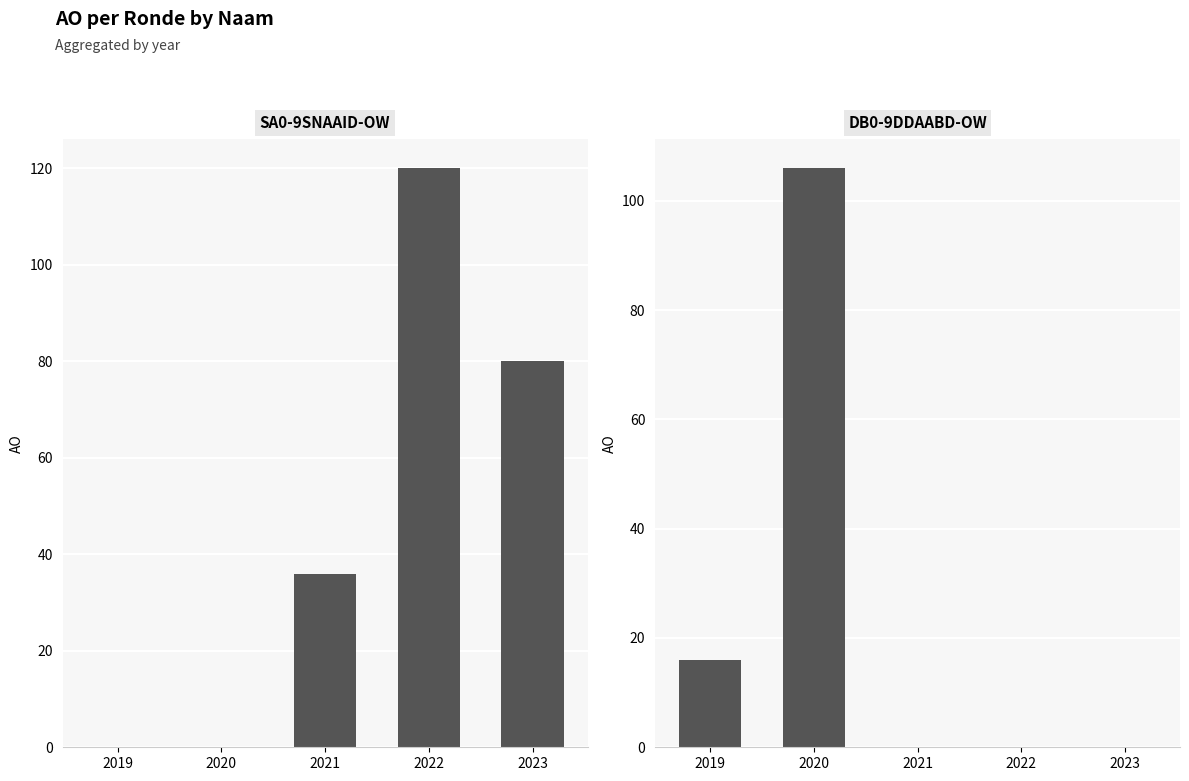

List the series in order of their overall mean, lowest first.

DB0-9DDAABD-OW, SA0-9SNAAID-OW